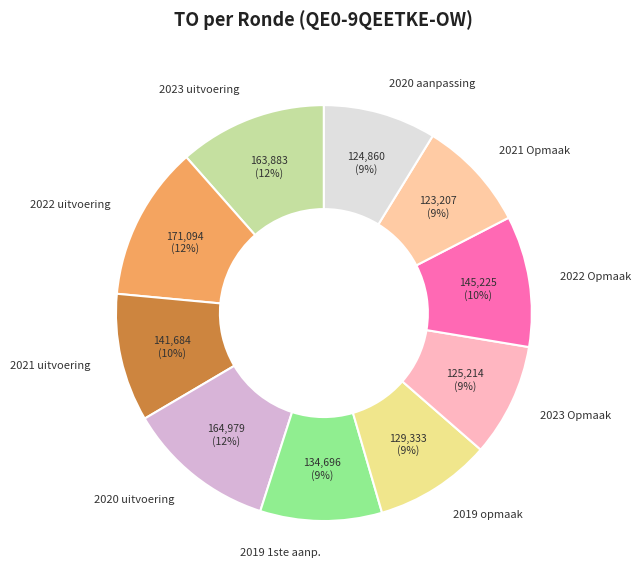

Is there any slice that represents more than half of the pie?

No